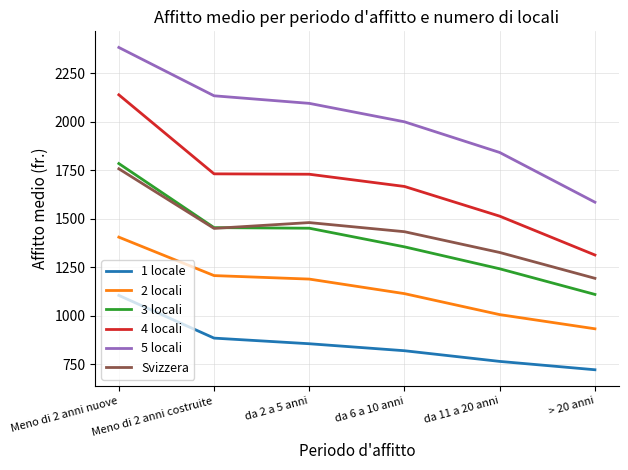

Which series has the widest spread of values?

4 locali